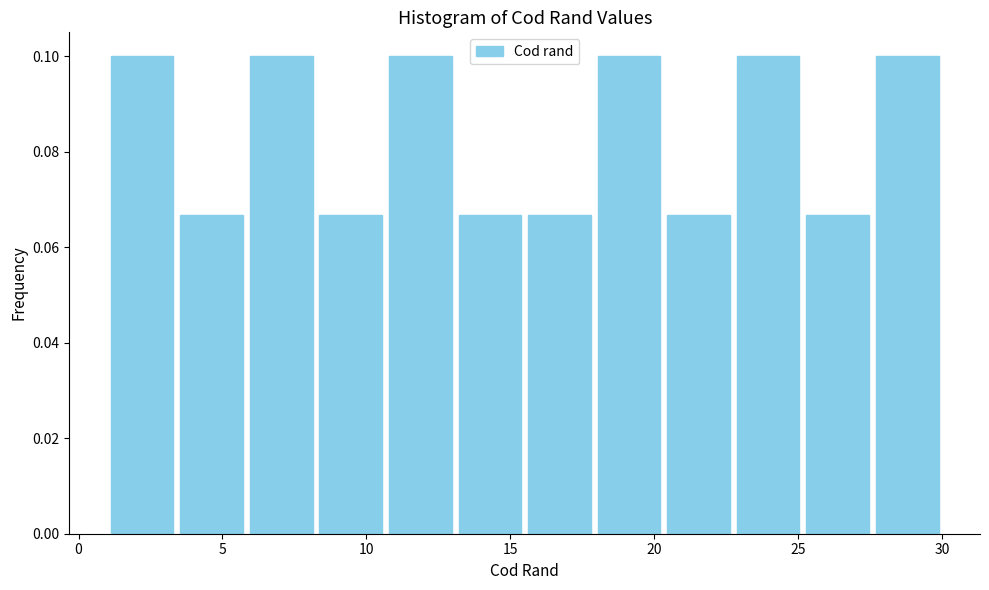

Reading left to right, transcribe this chart: for each bar, give the range it covers on the x-axis and its height. Neither the bar edges nor the heights are printed on the chart, so give them approximately, as read against the axes.

1.0 to 3.5: 0.100
3.5 to 6.0: 0.066
6.0 to 8.5: 0.100
8.5 to 10.5: 0.066
10.5 to 13.0: 0.100
13.0 to 15.5: 0.066
15.5 to 18.0: 0.066
18.0 to 20.5: 0.100
20.5 to 23.0: 0.066
23.0 to 25.0: 0.100
25.0 to 27.5: 0.066
27.5 to 30.0: 0.100